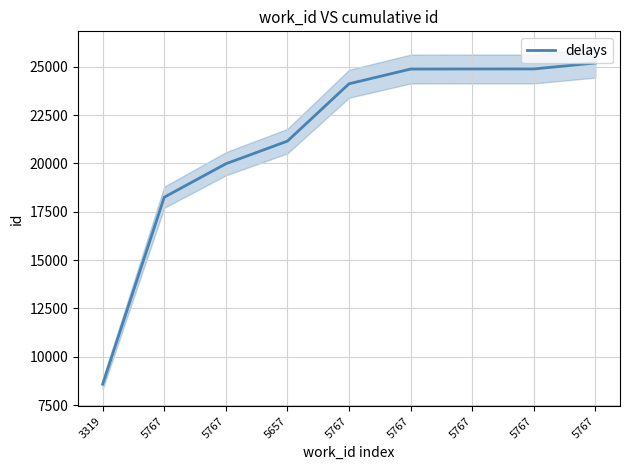

The value at 5657 is 30362. True or false?

False